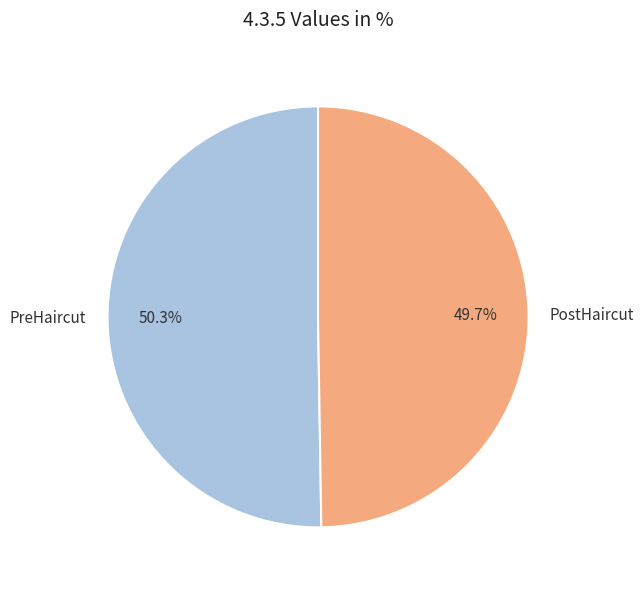

True or false: PostHaircut accounts for 59% of the total.

False